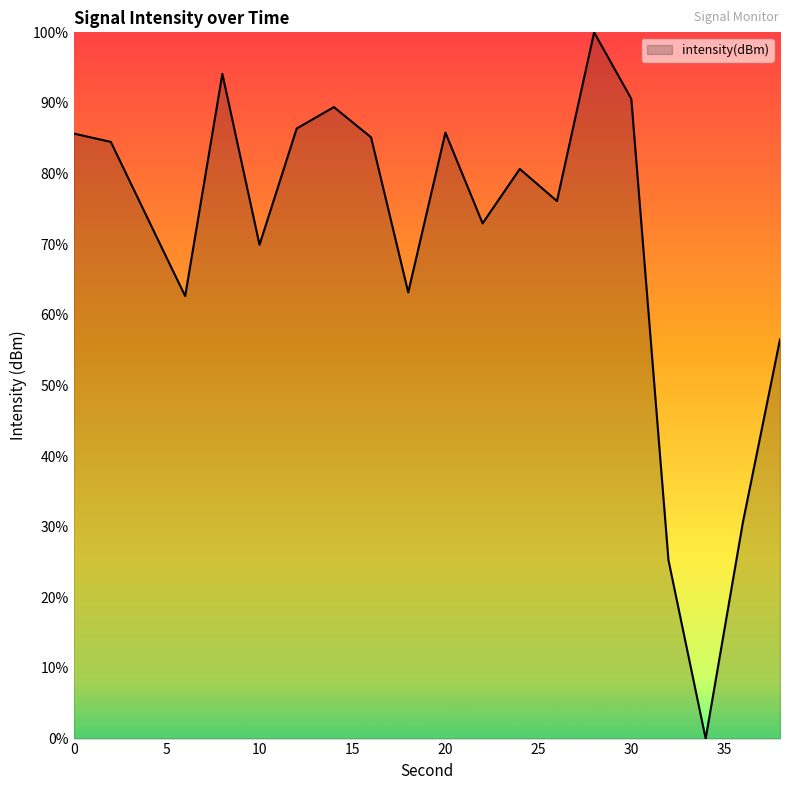

What is the maximum value shown in the chart?

100.0